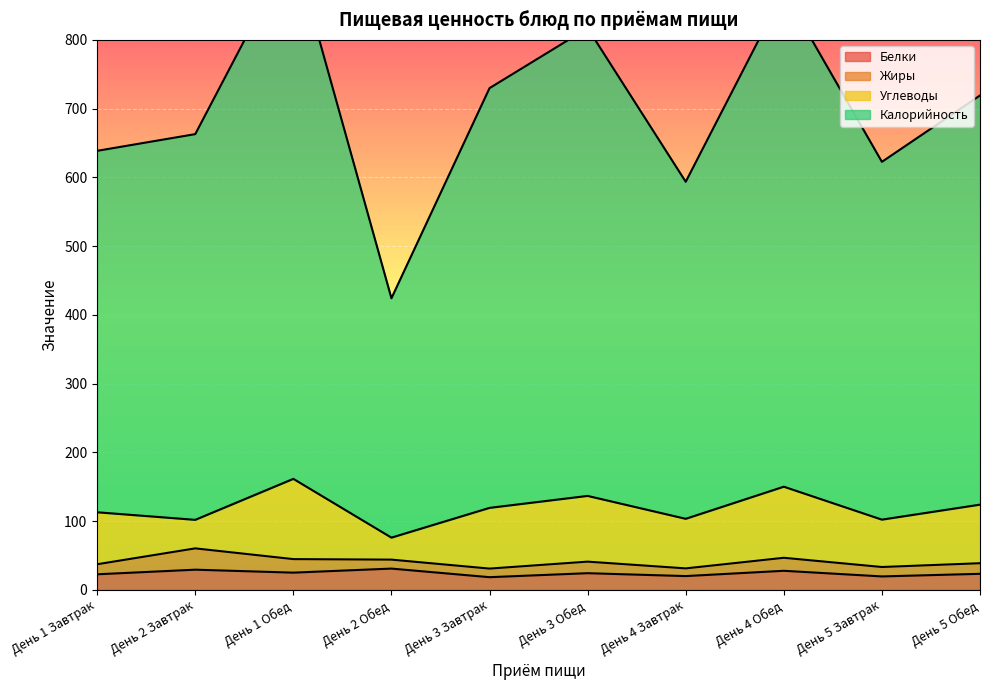

How many data points does each series have?

10